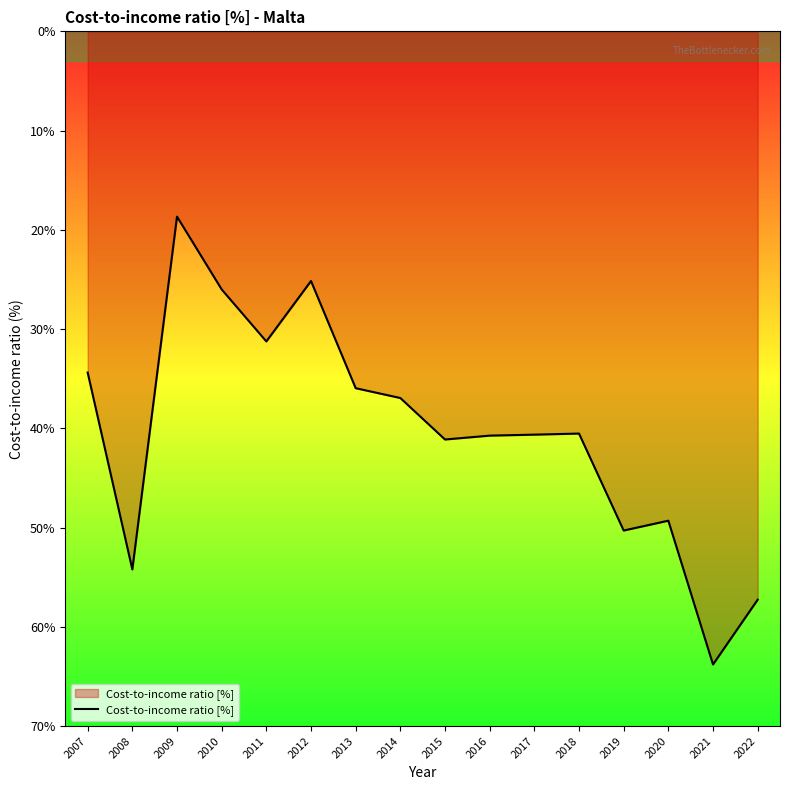

Is this an area chart (filled region under the line)?

Yes